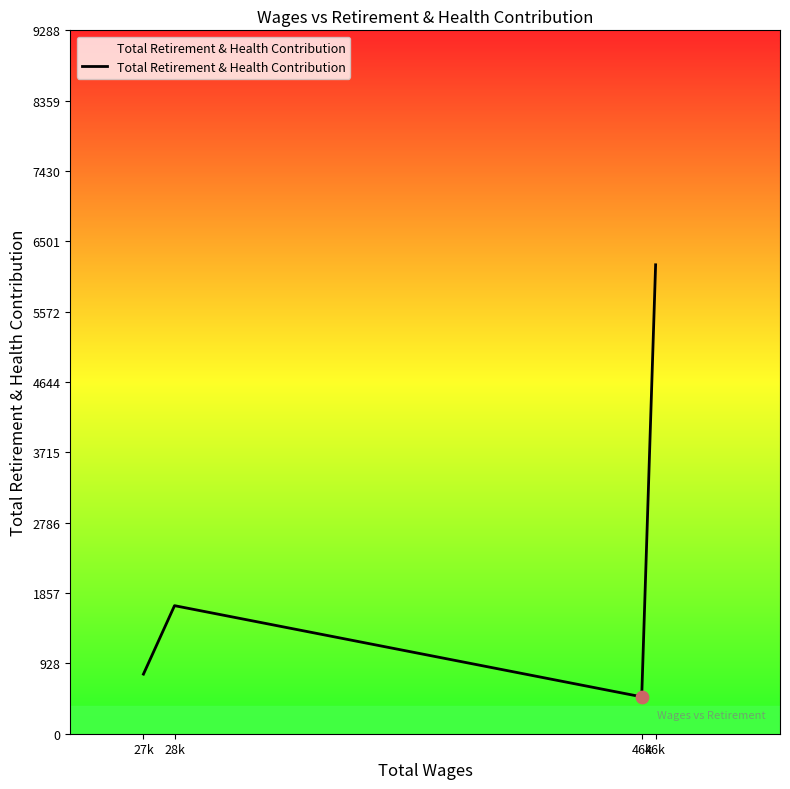

Is this an area chart (filled region under the line)?

Yes